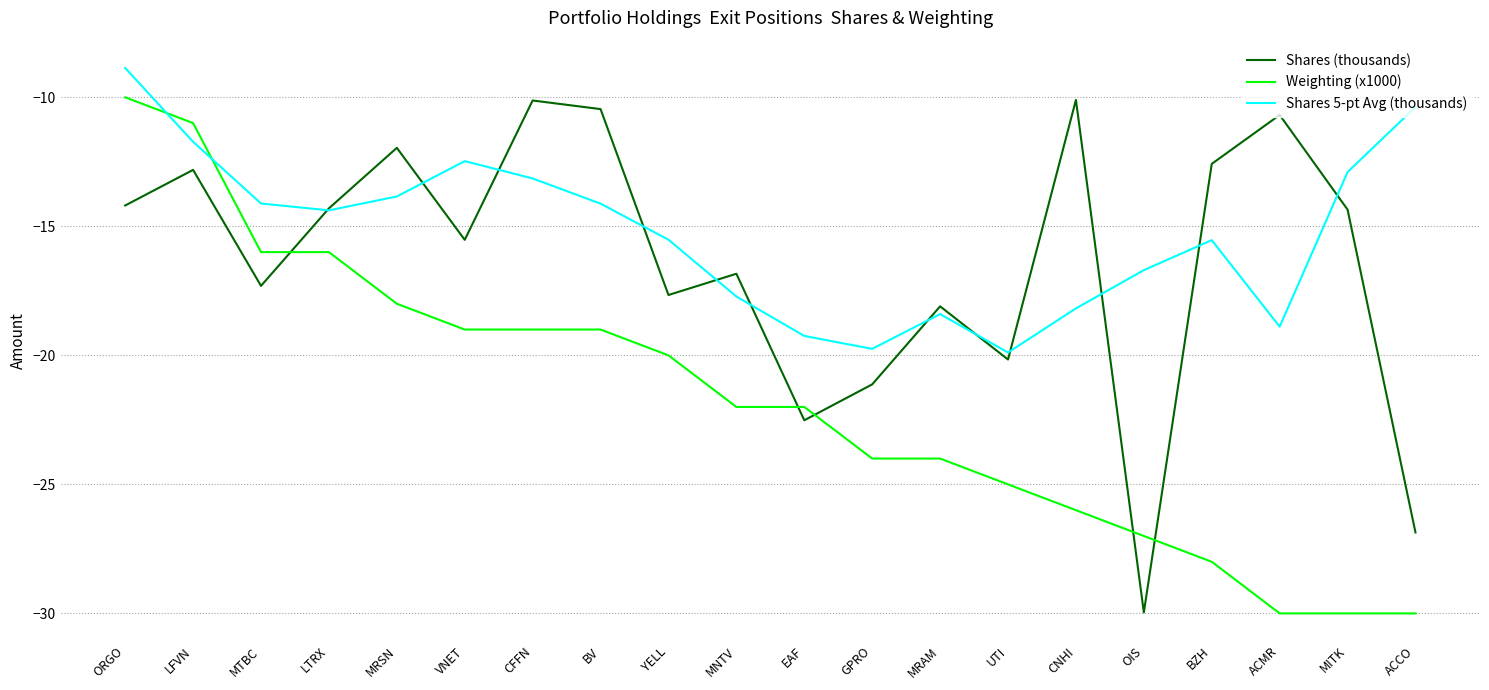

After their last crossing, which series has the higher values: Shares (thousands) or Shares 5-pt Avg (thousands)?

Shares 5-pt Avg (thousands)